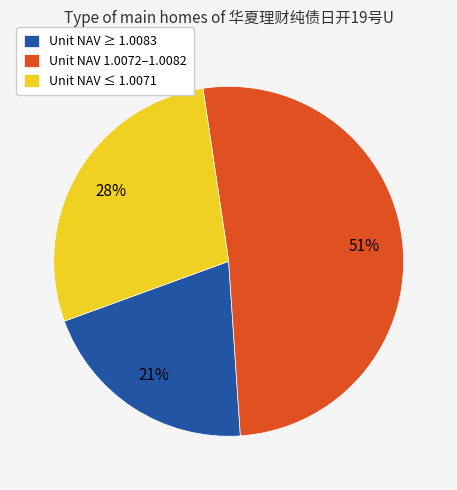

How many segments does this pie chart have?

3